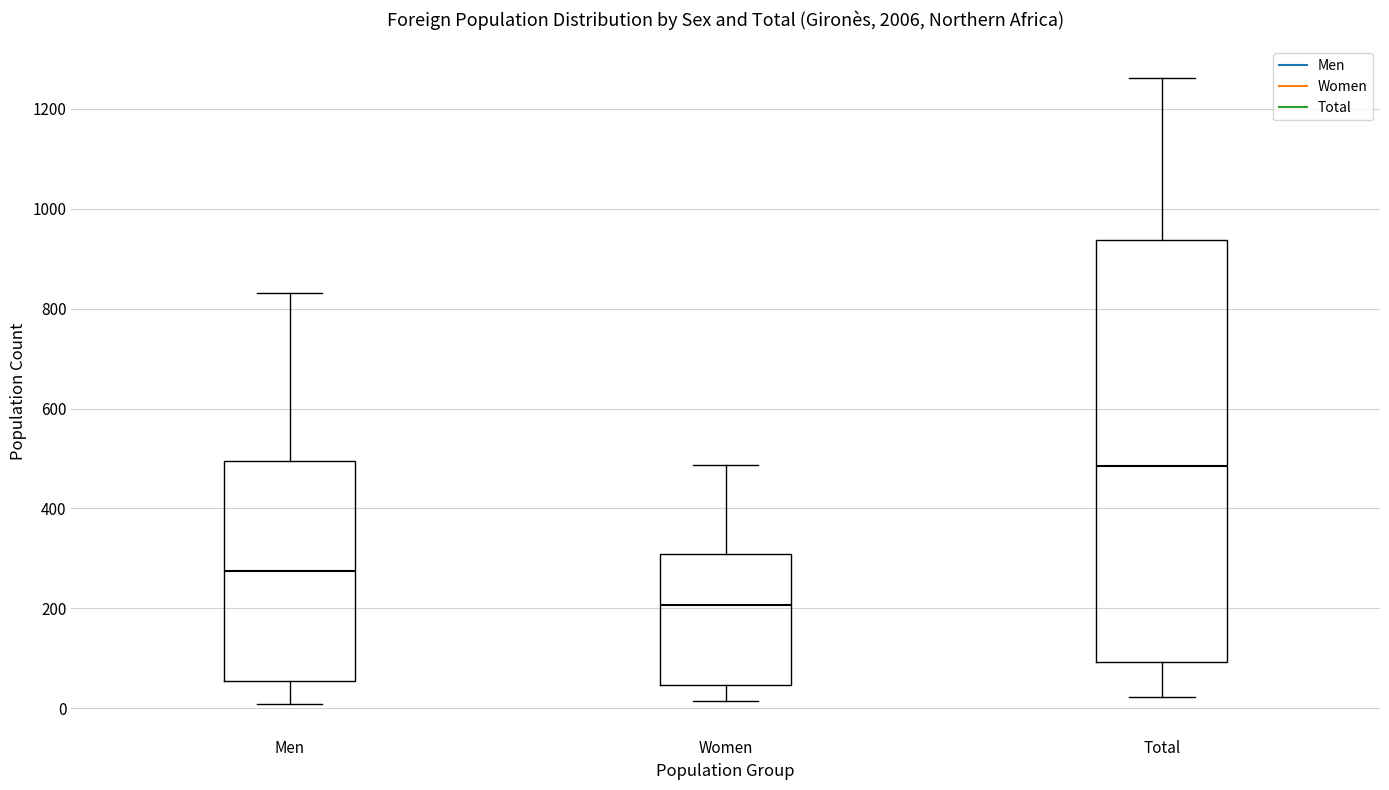

Reading left to right, transcribe this box plot: for each box, give where its median line is, the range the box spans, and where its two whiskers end, as read against the y-axis. The values are not printed on the chart, so give them approximately, as read against the axis.

Men: median 280, box 60 to 500, whiskers 0 to 840
Women: median 200, box 40 to 300, whiskers 20 to 480
Total: median 480, box 100 to 940, whiskers 20 to 1260